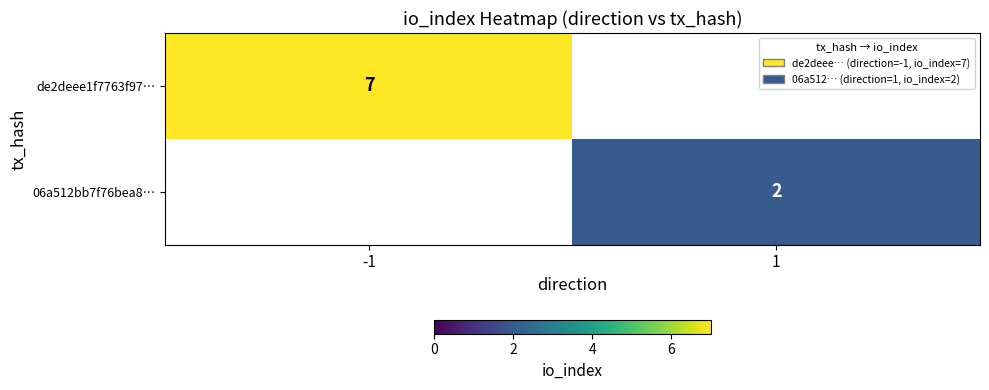

The 06a512bb7f76bea8… series shows 1 at 1. True or false?

False